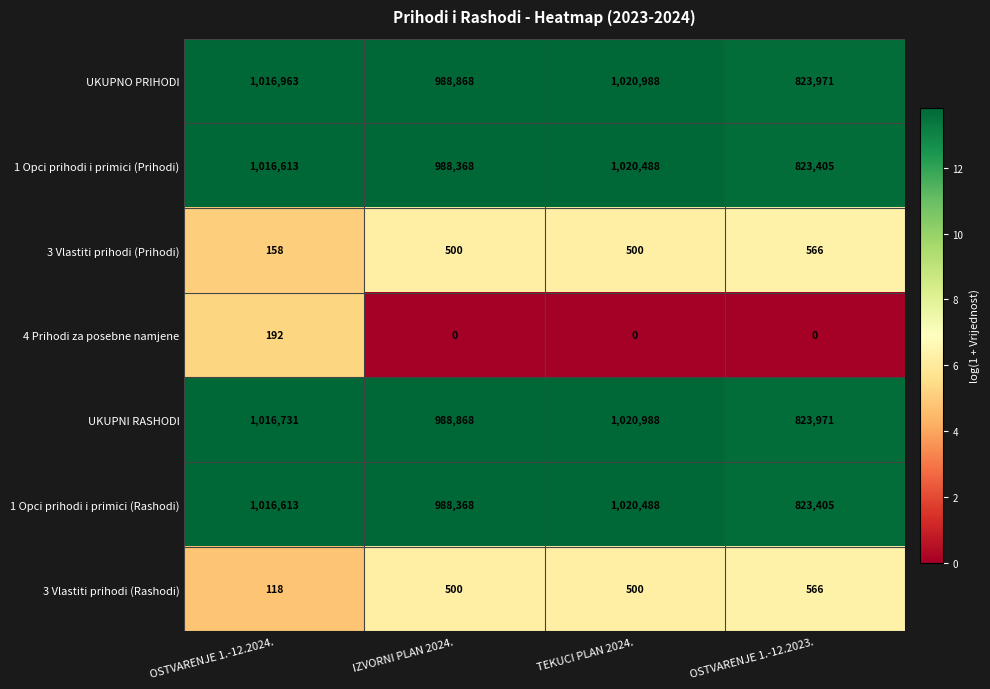

Reading right to left, what are all the values shown in this chart?

UKUPNO PRIHODI: OSTVARENJE 1.-12.2023.=823971	TEKUCI PLAN 2024.=1020988	IZVORNI PLAN 2024.=988868	OSTVARENJE 1.-12.2024.=1016963
1 Opci prihodi i primici (Prihodi): OSTVARENJE 1.-12.2023.=823405	TEKUCI PLAN 2024.=1020488	IZVORNI PLAN 2024.=988368	OSTVARENJE 1.-12.2024.=1016613
3 Vlastiti prihodi (Prihodi): OSTVARENJE 1.-12.2023.=566	TEKUCI PLAN 2024.=500	IZVORNI PLAN 2024.=500	OSTVARENJE 1.-12.2024.=158
4 Prihodi za posebne namjene: OSTVARENJE 1.-12.2023.=0	TEKUCI PLAN 2024.=0	IZVORNI PLAN 2024.=0	OSTVARENJE 1.-12.2024.=192
UKUPNI RASHODI: OSTVARENJE 1.-12.2023.=823971	TEKUCI PLAN 2024.=1020988	IZVORNI PLAN 2024.=988868	OSTVARENJE 1.-12.2024.=1016731
1 Opci prihodi i primici (Rashodi): OSTVARENJE 1.-12.2023.=823405	TEKUCI PLAN 2024.=1020488	IZVORNI PLAN 2024.=988368	OSTVARENJE 1.-12.2024.=1016613
3 Vlastiti prihodi (Rashodi): OSTVARENJE 1.-12.2023.=566	TEKUCI PLAN 2024.=500	IZVORNI PLAN 2024.=500	OSTVARENJE 1.-12.2024.=118